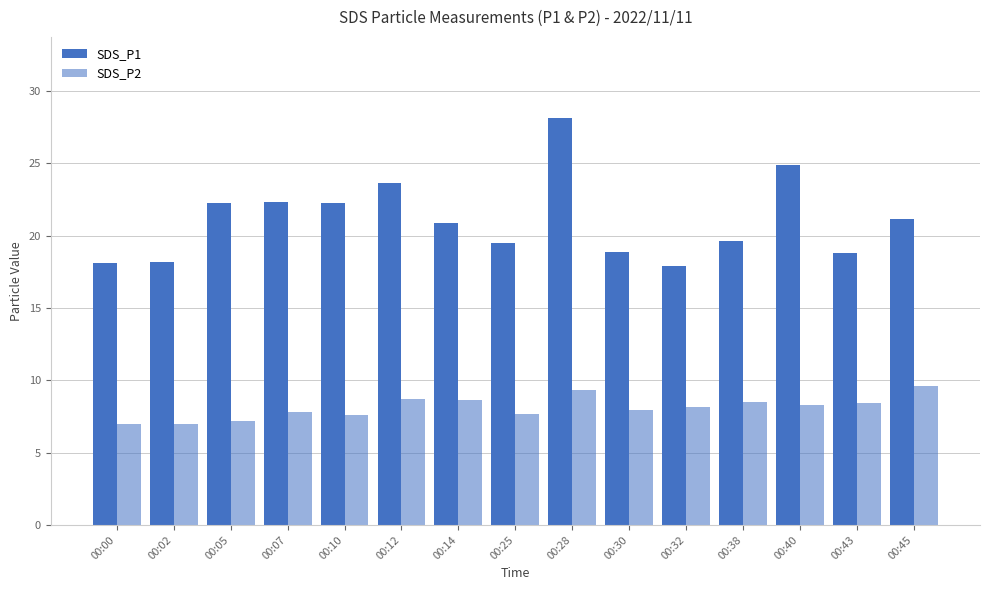

Count the number of categories in the chart.

15